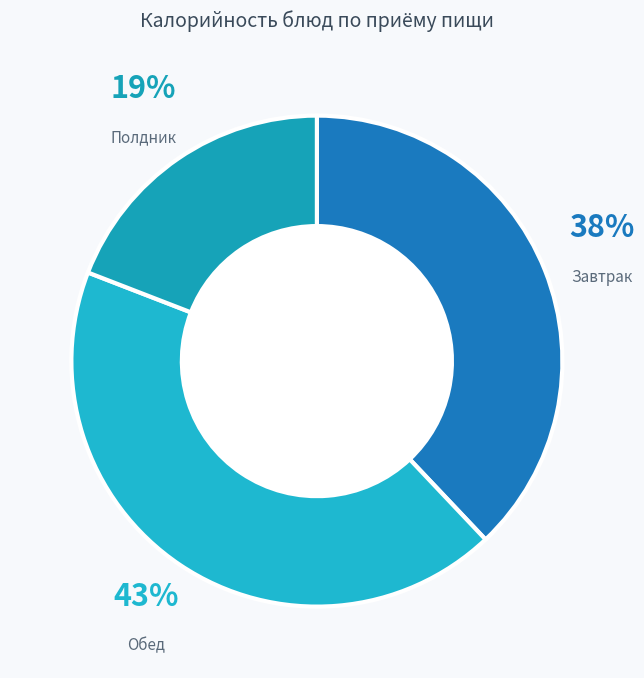

Which category has the smallest portion of the pie?

Полдник